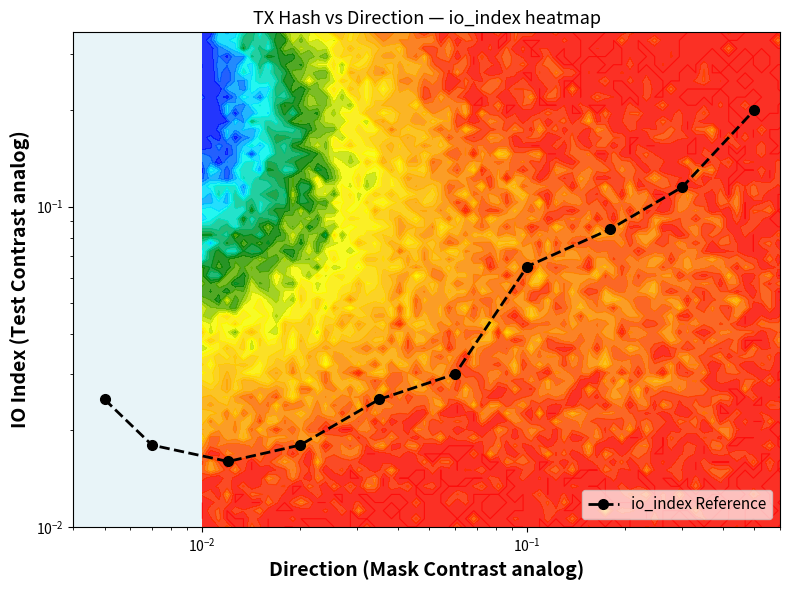

Reading left to right, list all the values displayed in this chart.

0.0	0.0	0.0	0.0	0.0	0.0	0.1	0.1	0.1	0.2